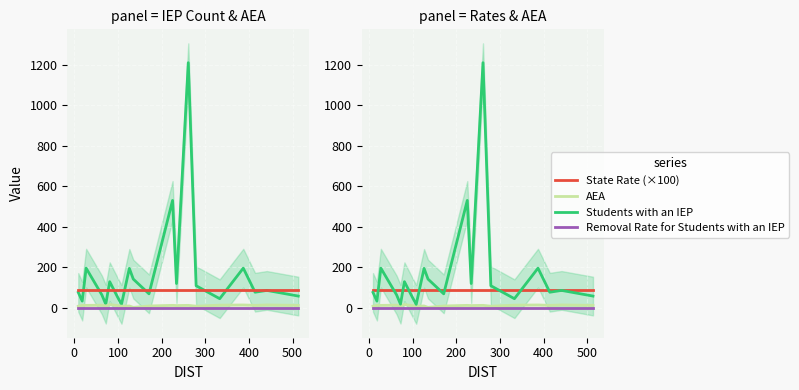

How many distinct data groups are displayed?

4